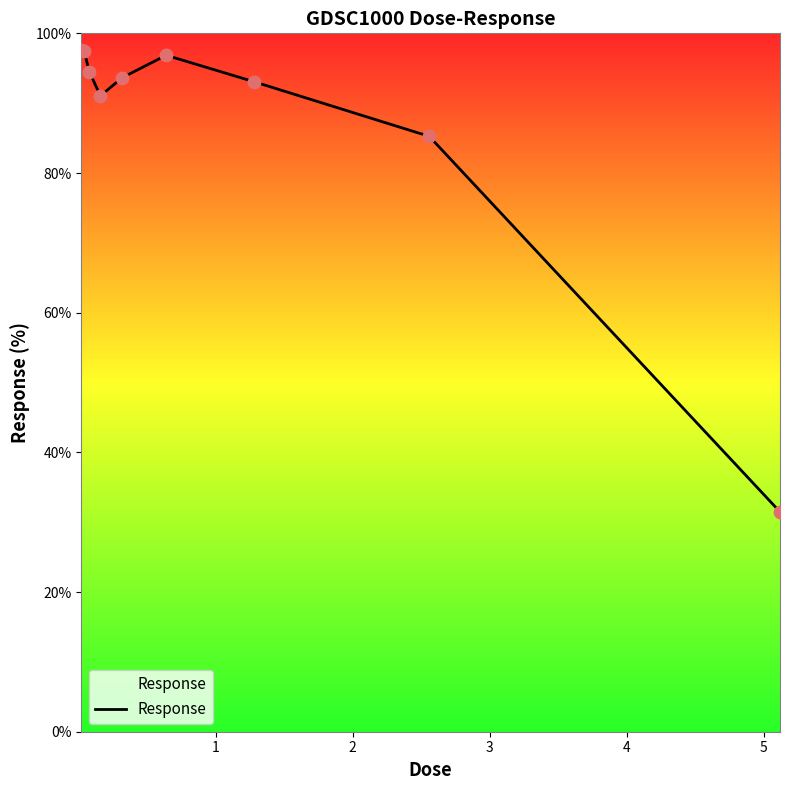

What is the difference between the maximum and minimum values?

66.2